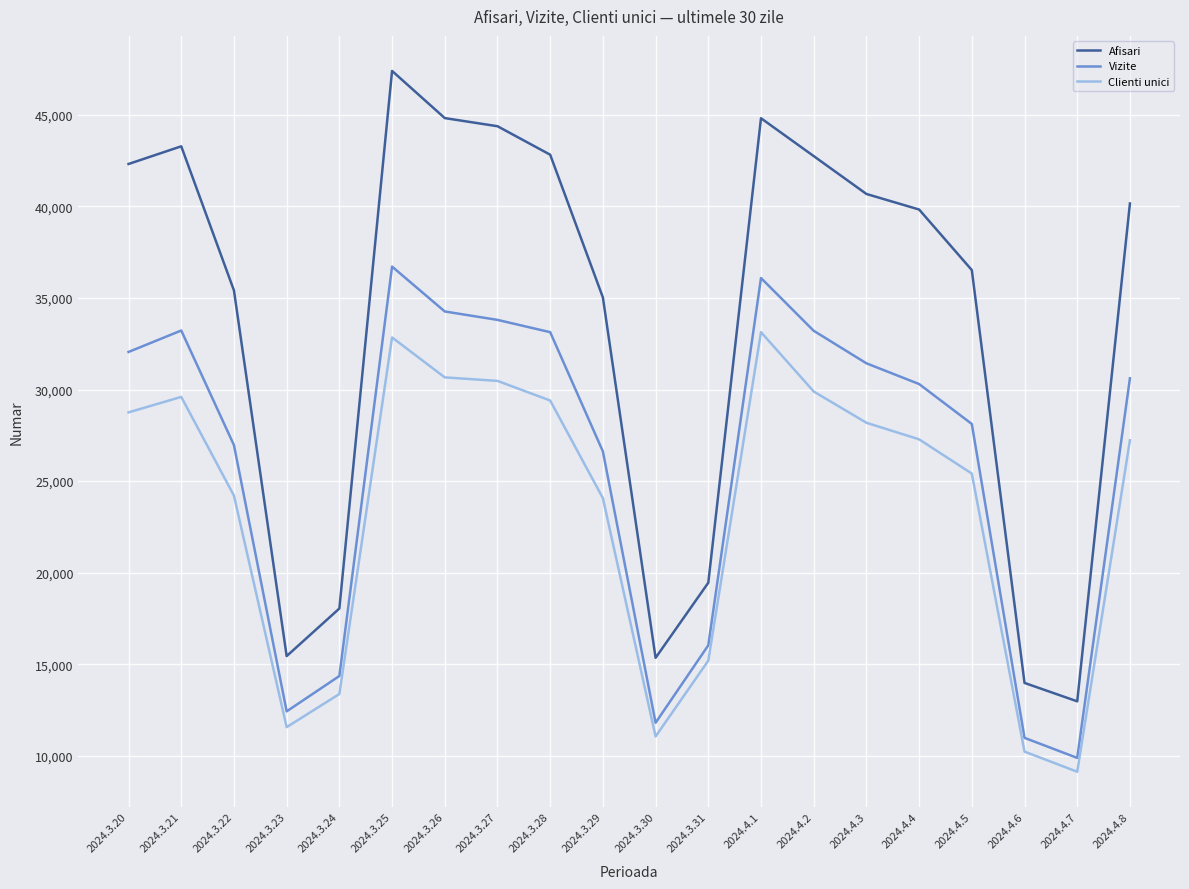

At which category does the chart reach its peak across all series?

2024.3.25